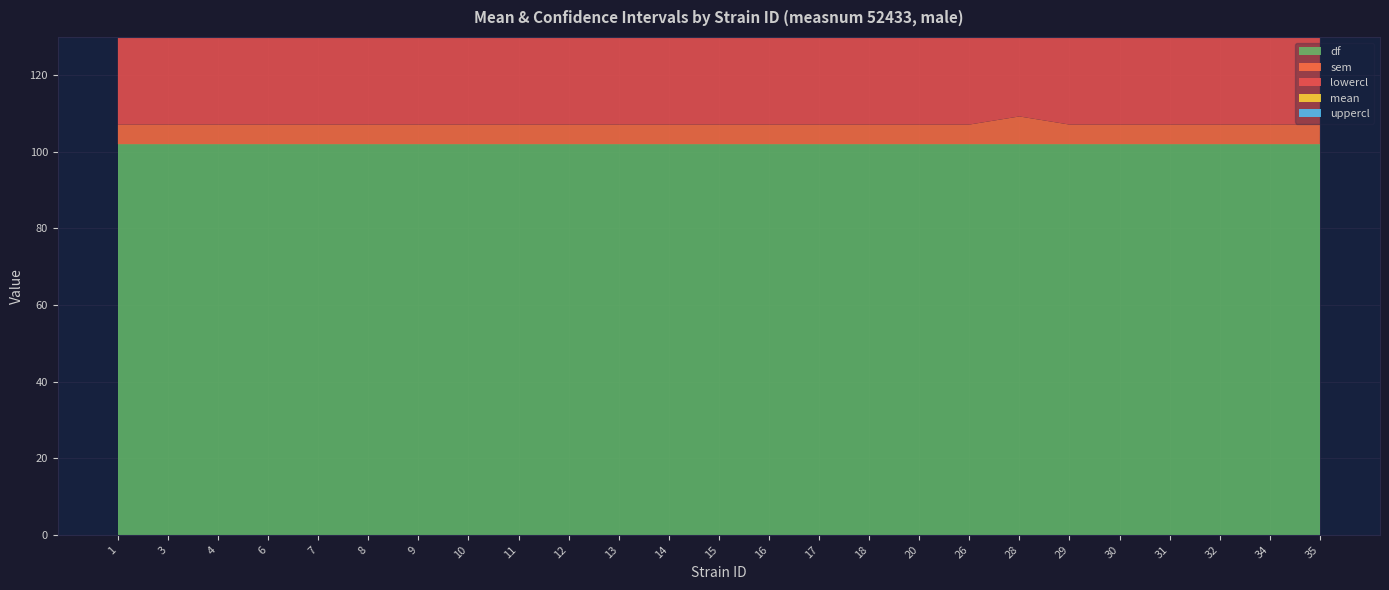

Reading right to left, list all the values displayed in this chart.

mean: 35=100.0	34=100.0	32=100.0	31=100.0	30=100.0	29=100.0	28=100.0	26=100.0	20=100.0	18=100.0	17=100.0	16=100.0	15=100.0	14=100.0	13=100.0	12=100.0	11=100.0	10=100.0	9=100.0	8=100.0	7=100.0	6=100.0	4=100.0	3=100.0	1=100.0
uppercl: 35=110.2	34=110.2	32=110.2	31=110.2	30=110.2	29=110.2	28=114.4	26=110.2	20=110.2	18=110.2	17=110.2	16=110.2	15=110.2	14=110.2	13=110.2	12=110.2	11=110.2	10=110.2	9=110.2	8=110.2	7=110.2	6=110.2	4=110.2	3=110.2	1=110.2
lowercl: 35=89.8	34=89.8	32=89.8	31=89.8	30=89.8	29=89.8	28=85.6	26=89.8	20=89.8	18=89.8	17=89.8	16=89.8	15=89.8	14=89.8	13=89.8	12=89.8	11=89.8	10=89.8	9=89.8	8=89.8	7=89.8	6=89.8	4=89.8	3=89.8	1=89.8
sem: 35=5.1	34=5.1	32=5.1	31=5.1	30=5.1	29=5.1	28=7.2	26=5.1	20=5.1	18=5.1	17=5.1	16=5.1	15=5.1	14=5.1	13=5.1	12=5.1	11=5.1	10=5.1	9=5.1	8=5.1	7=5.1	6=5.1	4=5.1	3=5.1	1=5.1
df: 35=102.0	34=102.0	32=102.0	31=102.0	30=102.0	29=102.0	28=102.0	26=102.0	20=102.0	18=102.0	17=102.0	16=102.0	15=102.0	14=102.0	13=102.0	12=102.0	11=102.0	10=102.0	9=102.0	8=102.0	7=102.0	6=102.0	4=102.0	3=102.0	1=102.0